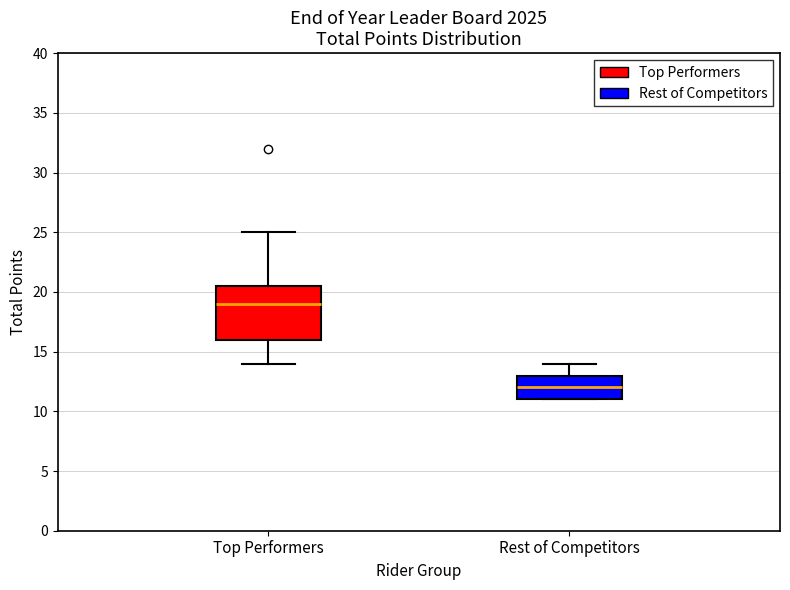

Reading left to right, transcribe this box plot: for each box, give where its median line is, the range the box spans, and where its two whiskers end, as read against the y-axis. The values are not printed on the chart, so give them approximately, as read against the axis.

Top Performers: median 19.0, box 16.0 to 20.5, whiskers 14.0 to 25.0
Rest of Competitors: median 12.0, box 11.0 to 13.0, whiskers 11.0 to 14.0